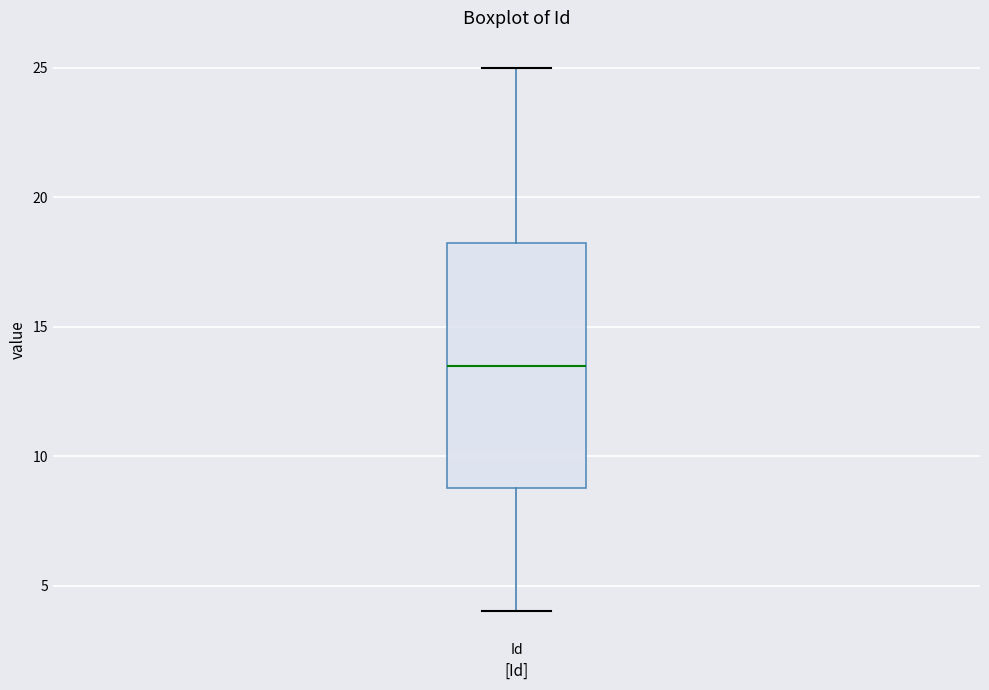

Transcribe this box plot: give where the median line is, the range the box spans, and where the two whiskers end, as read against the y-axis. The values are not printed on the chart, so give them approximately, as read against the axis.

median 13.5, box 9.0 to 18.5, whiskers 4.0 to 25.0